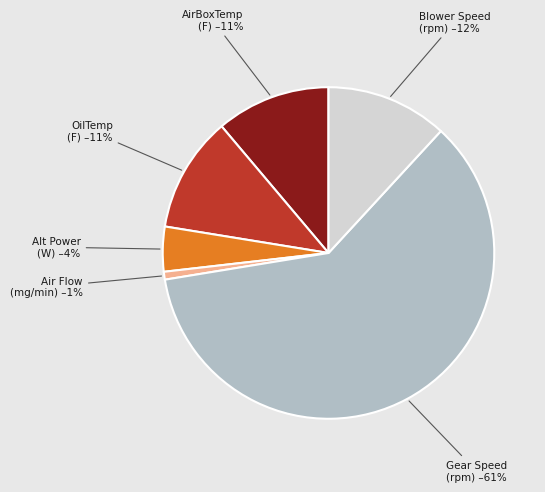

Between Gear Speed (rpm) and Blower Speed (rpm), which is larger?

Gear Speed (rpm)